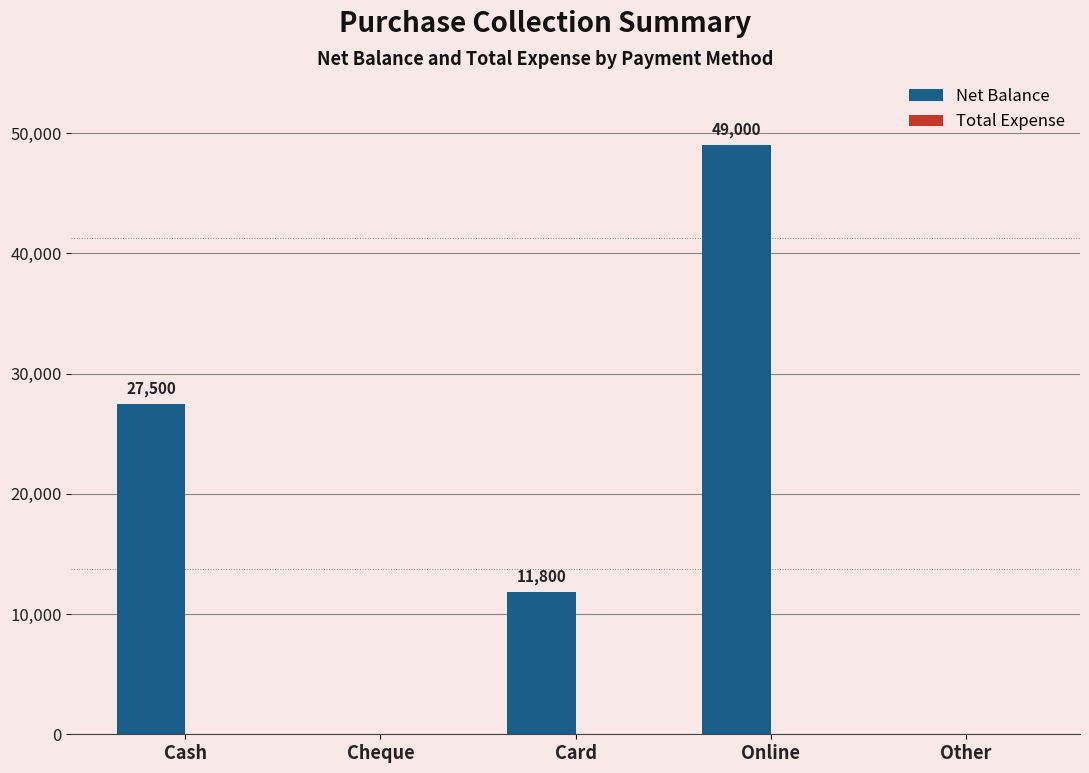

Between Cash and Online, which is larger?

Online